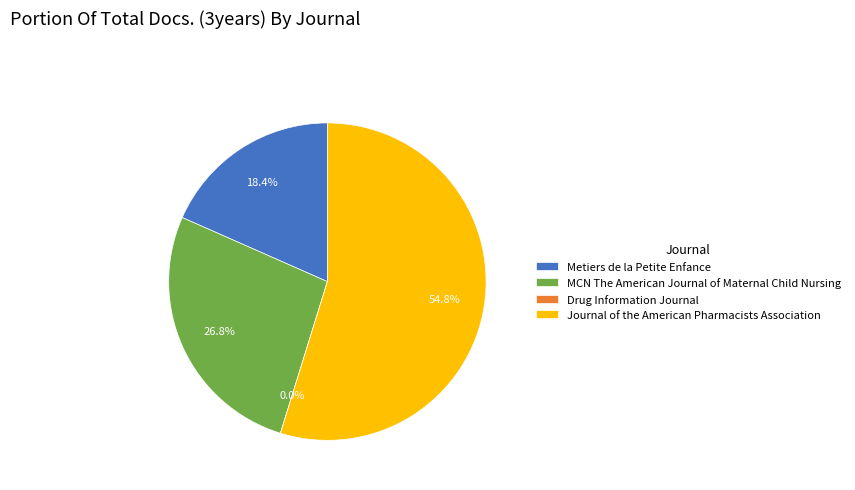

True or false: Journal of the American Pharmacists Association accounts for 65% of the total.

False